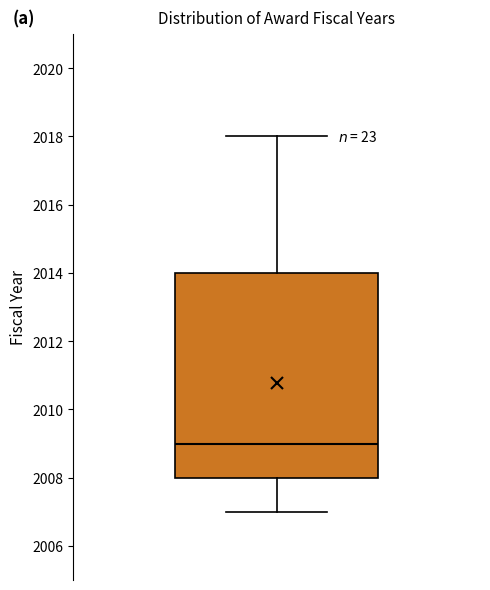

Read this box plot against the y-axis: the position of the median line, the range covered by the box, and the ends of both whiskers. The values are not printed on the chart, so give them approximately, as read against the axis.

median 2009, box 2008 to 2014, whiskers 2007 to 2018